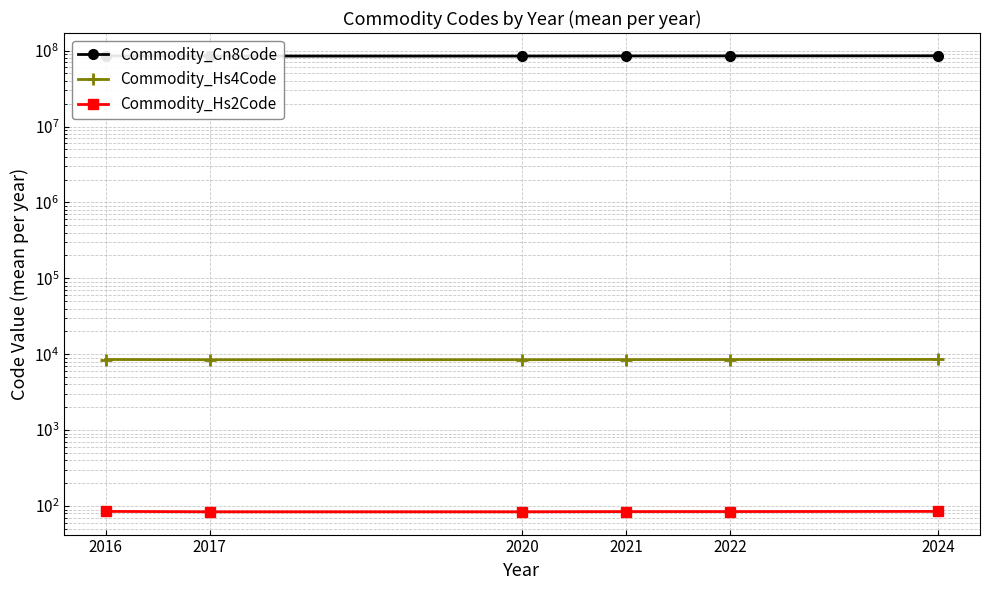

How many series are shown in this chart?

3